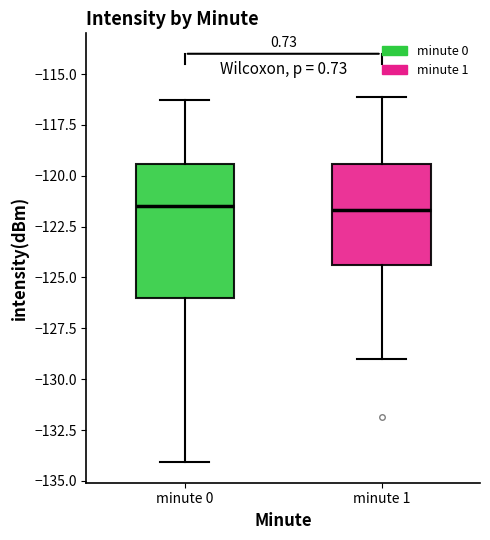

Which box is the tallest, from its lower edge to its upper edge?

minute 0